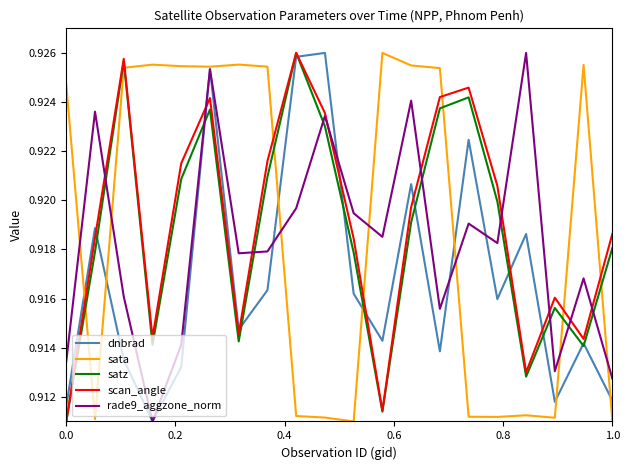

After their last crossing, which series has the higher values: scan_angle or rade9_aggzone_norm?

scan_angle